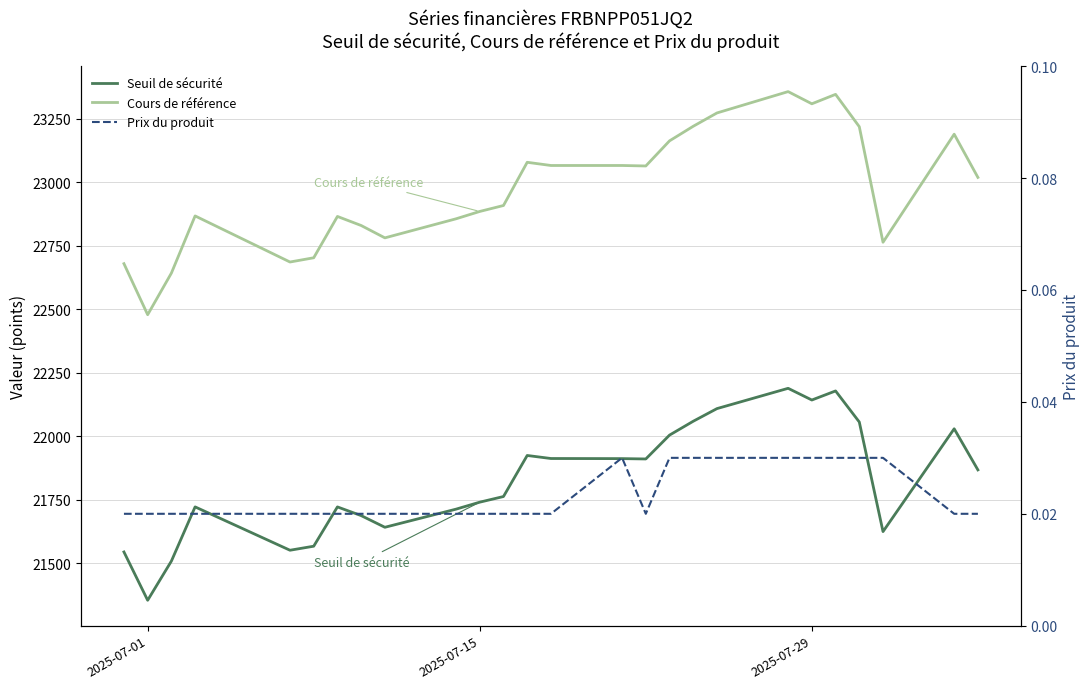

Reading left to right, what are all the values shown in this chart?

Seuil de sécurité: 21544.4	21354.2	21508.4	21721.8	21551.1	21567.0	21721.7	21687.5	21641.5	21712.8	21740.4	21762.6	21924.1	21912.2	21911.8	21910.4	22004.3	22058.9	22108.6	22188.5	22142.4	22178.1	22055.8	21624.5	22029.2	21867.4
Cours de référence: 22679.0	22478.1	22641.9	22867.0	22685.6	22702.2	22864.9	22829.3	22780.6	22855.6	22884.6	22908.0	23078.0	23065.5	23065.5	23063.6	23162.4	23219.9	23272.2	23356.3	23308.3	23345.4	23218.1	22763.3	23188.6	23018.6
Prix du produit: 0.0	0.0	0.0	0.0	0.0	0.0	0.0	0.0	0.0	0.0	0.0	0.0	0.0	0.0	0.0	0.0	0.0	0.0	0.0	0.0	0.0	0.0	0.0	0.0	0.0	0.0